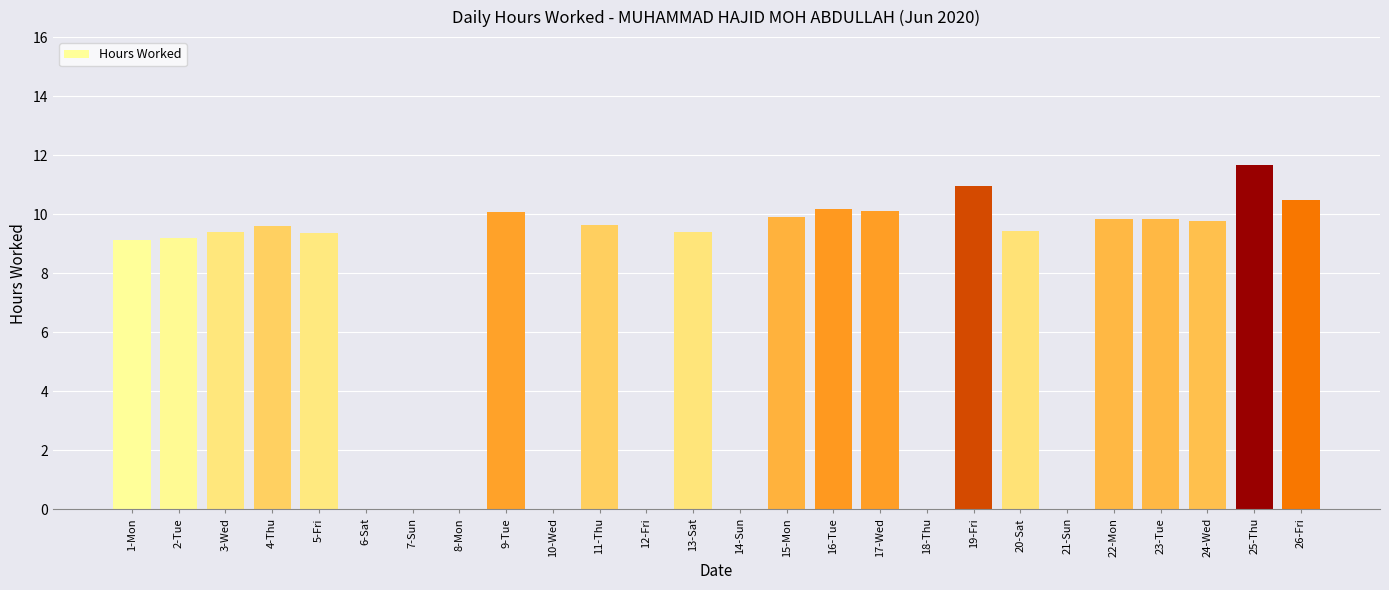

True or false: the data shows 0.0 at 14-Sun.

True